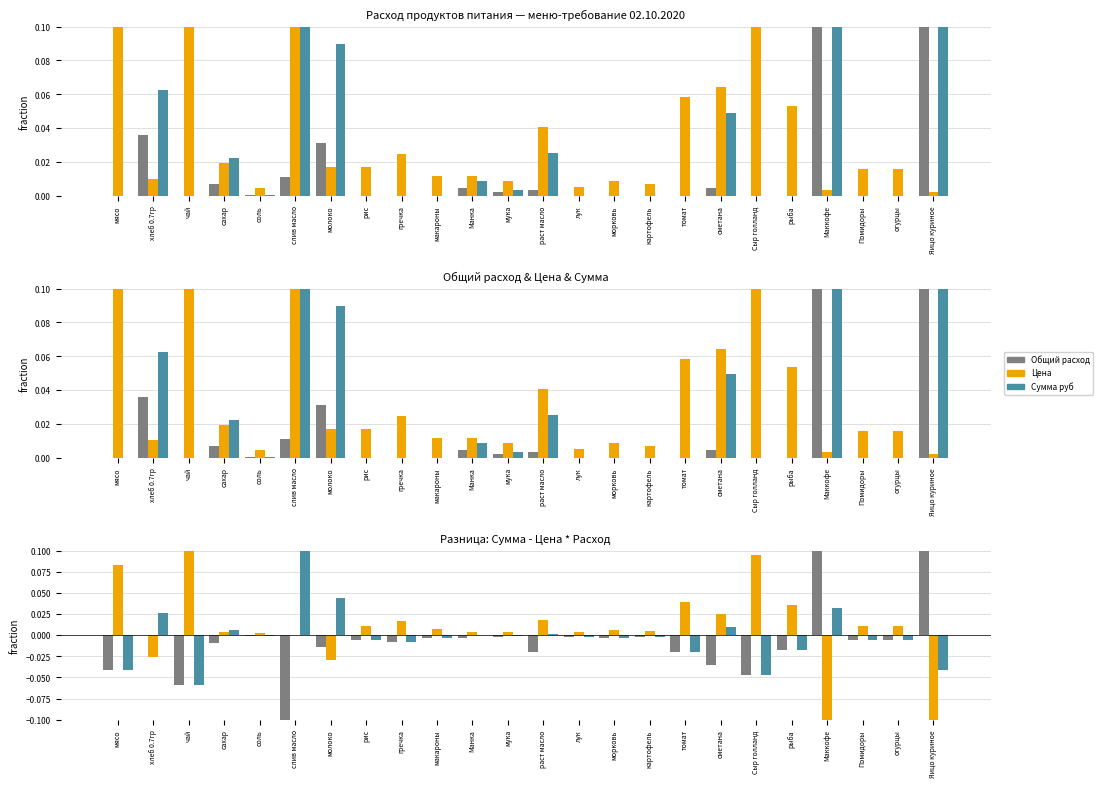

Reading left to right, transcribe all the data shown in this chart.

Общий расход: -0.0	-0.0	-0.1	-0.0	-0.0	-0.1	-0.0	-0.0	-0.0	-0.0	-0.0	-0.0	-0.0	-0.0	-0.0	-0.0	-0.0	-0.0	-0.0	-0.0	0.2	-0.0	-0.0	0.2
Цена: 0.1	-0.0	0.1	0.0	0.0	0.0	-0.0	0.0	0.0	0.0	0.0	0.0	0.0	0.0	0.0	0.0	0.0	0.0	0.1	0.0	-0.2	0.0	0.0	-0.2
Сумма руб: -0.0	0.0	-0.1	0.0	-0.0	0.1	0.0	-0.0	-0.0	-0.0	0.0	-0.0	0.0	-0.0	-0.0	-0.0	-0.0	0.0	-0.0	-0.0	0.0	-0.0	-0.0	-0.0